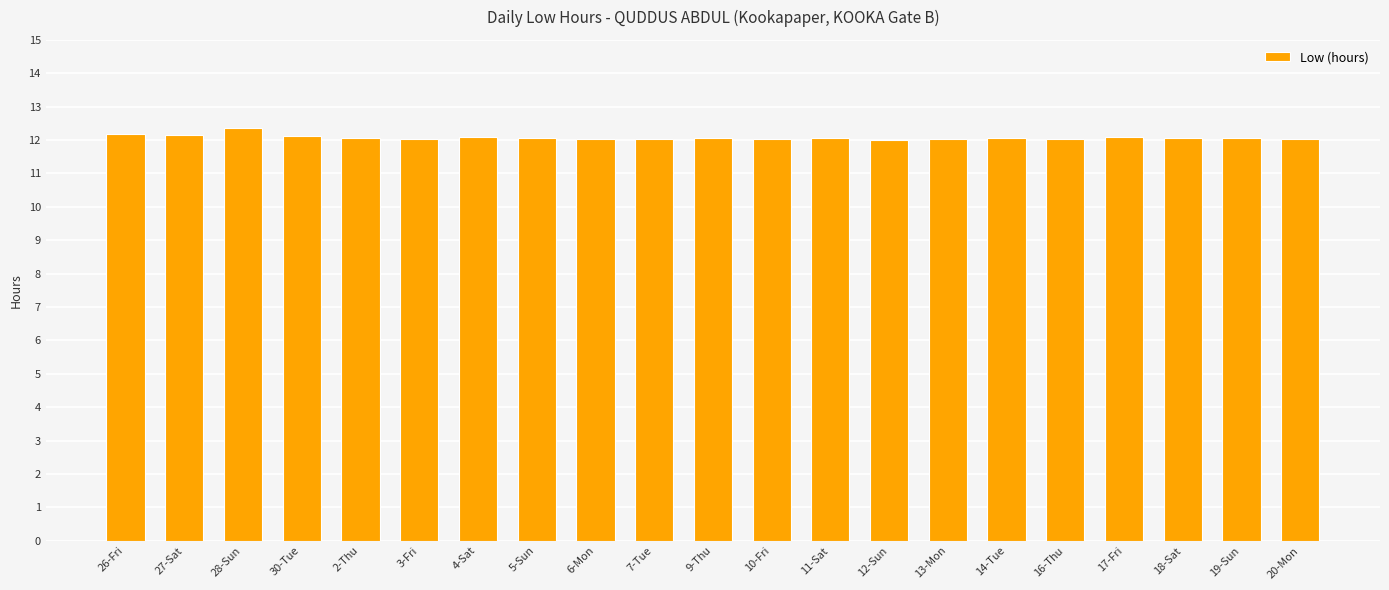

Approximately how many times larger is the value at 27-Sat compared to 30-Tue?

1.0